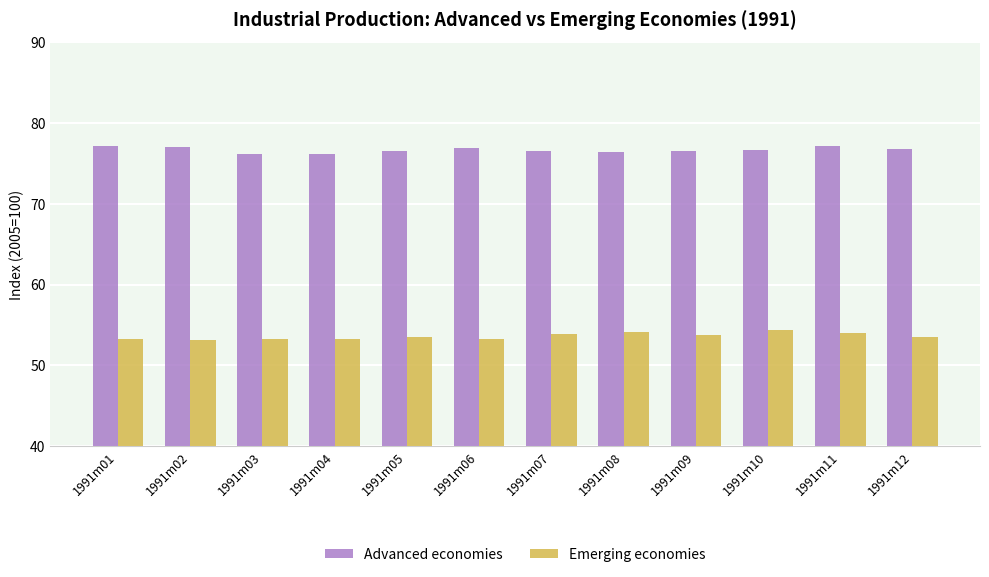

Rank the series by their average value, from highest to lowest.

Advanced economies, Emerging economies